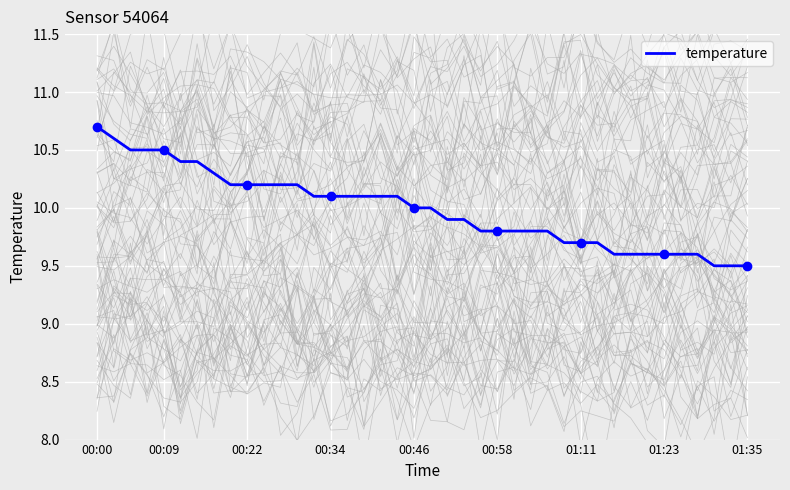

What is the maximum value for temperature?

10.7